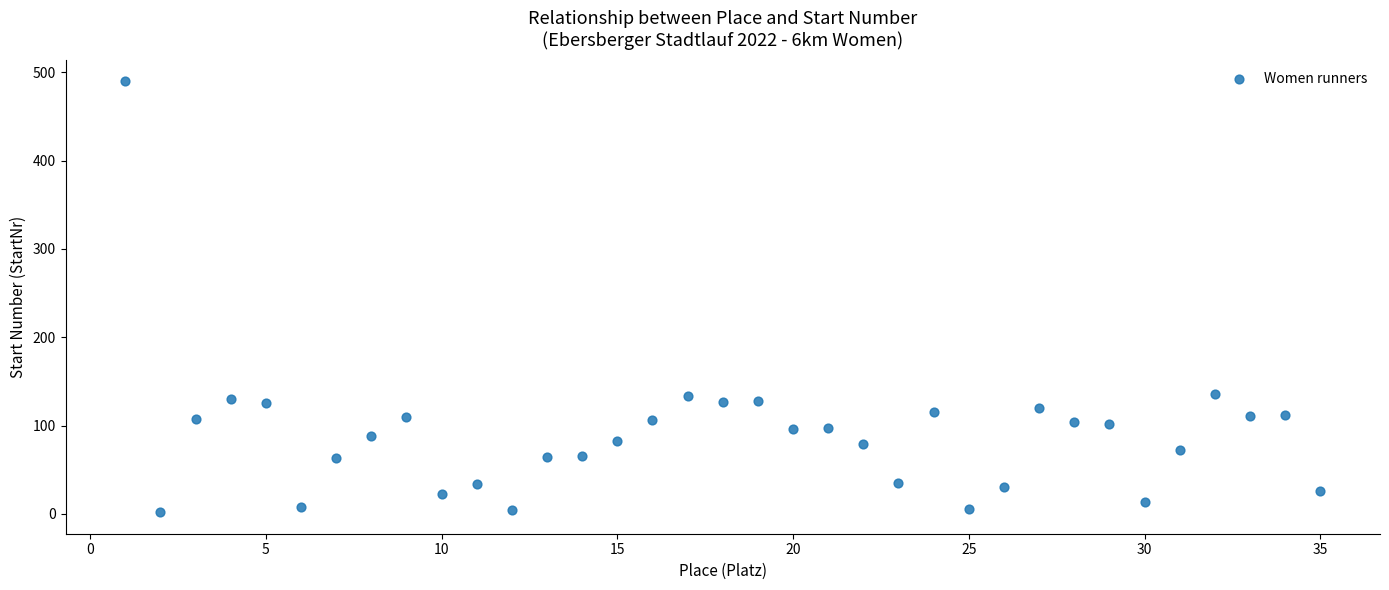

What is the range of X values (max minus min)?

34